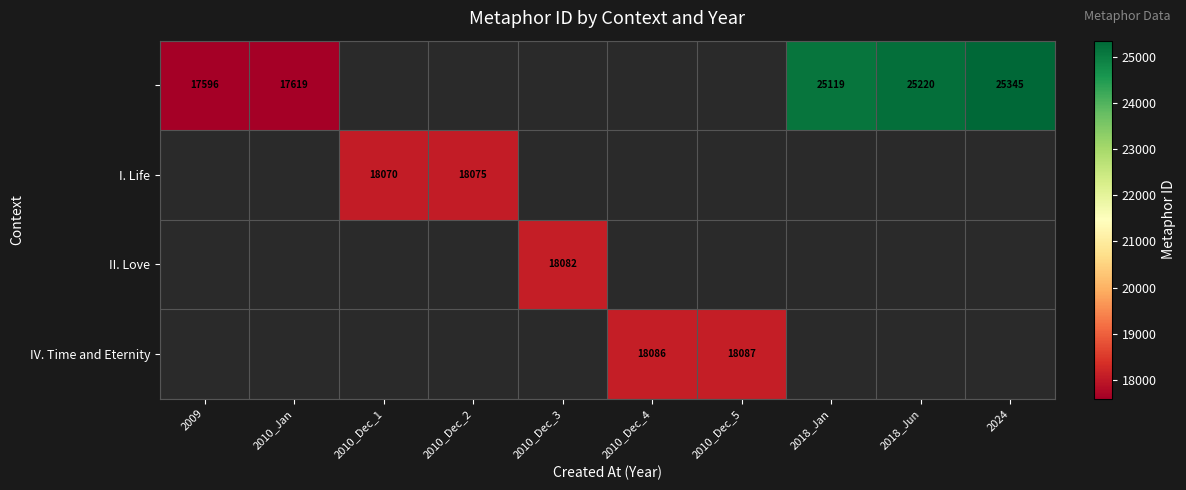

The I. Life series shows 4489 at 2010_Dec_1. True or false?

False